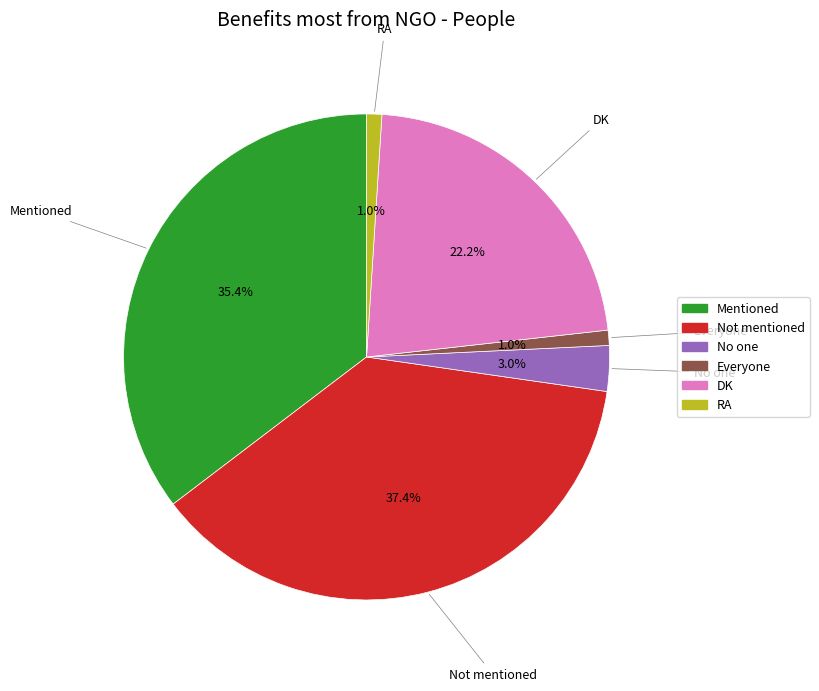

Is the sum of DK and RA greater than half?

No